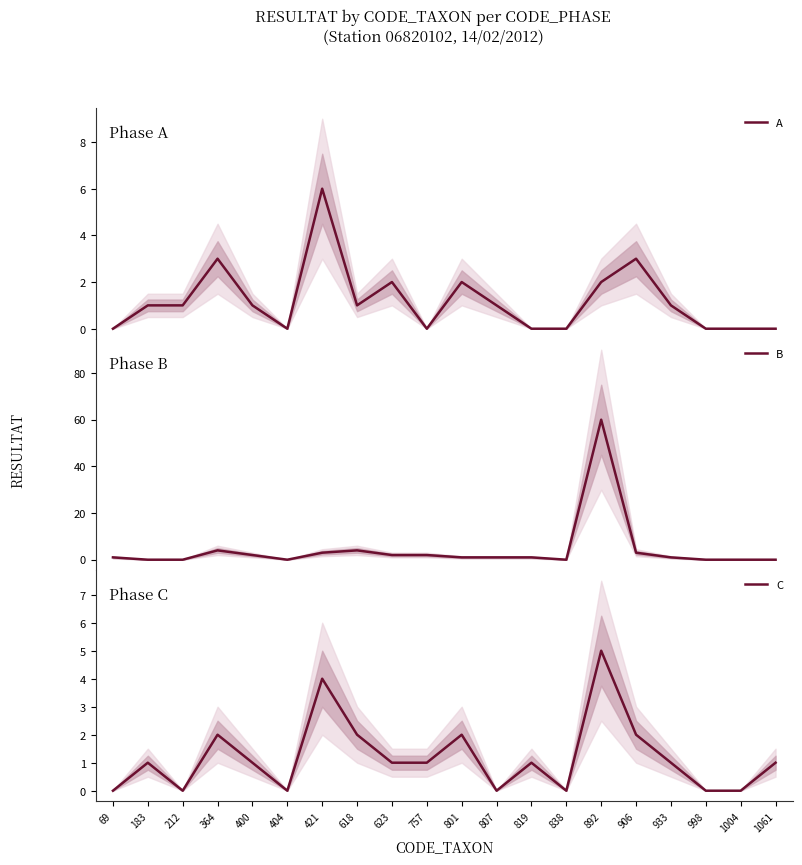

Is it true that A equals 3 at 892?

False